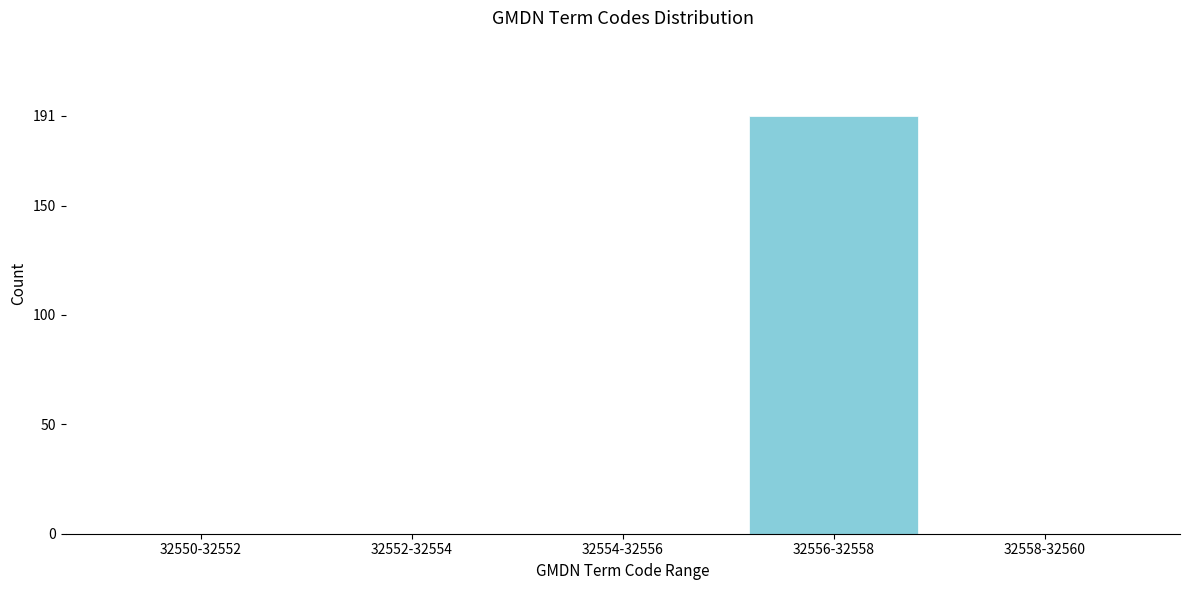

Reading left to right, list all the values displayed in this chart.

32550-32552=0	32552-32554=0	32554-32556=0	32556-32558=191	32558-32560=0